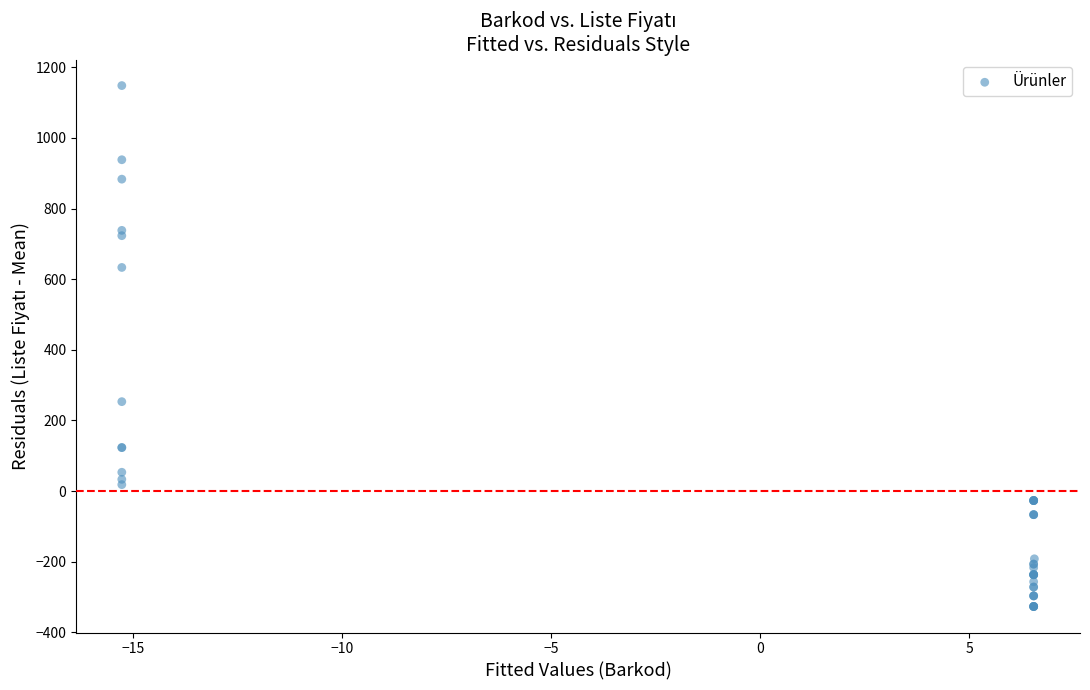

What Y value in the scatter plot is closest to 410?

253.1